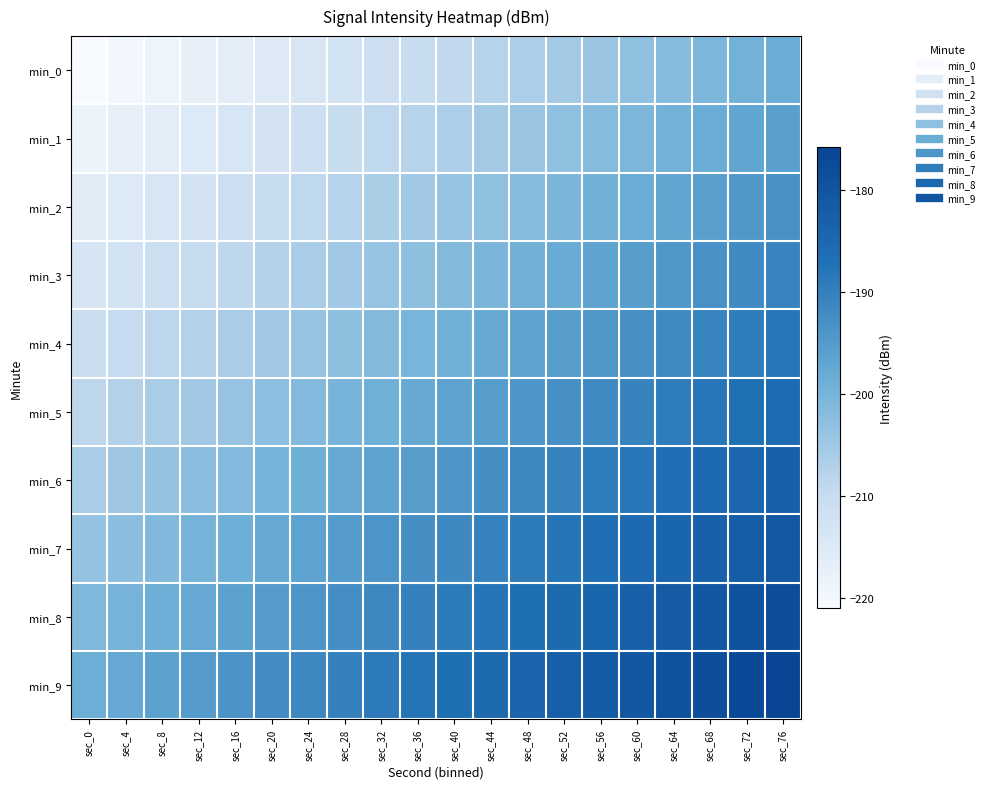

What is the total value across all series at sec_16?

-2049.8